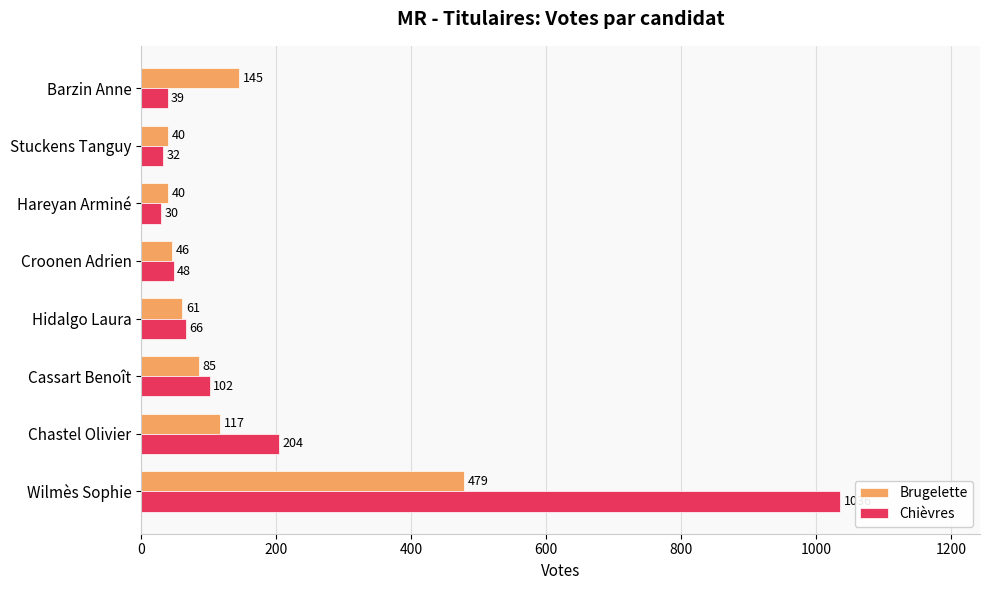

Count the number of categories in the chart.

8